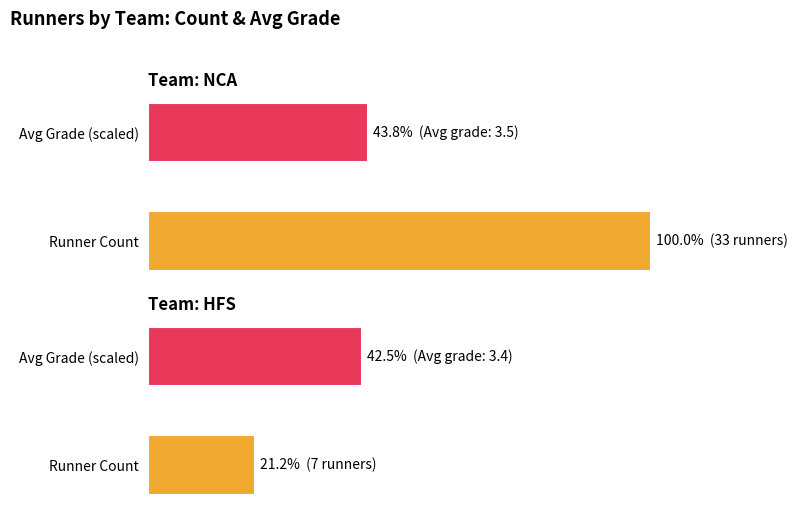

The value of NCA at Avg Grade (scaled) is 43.8. True or false?

True